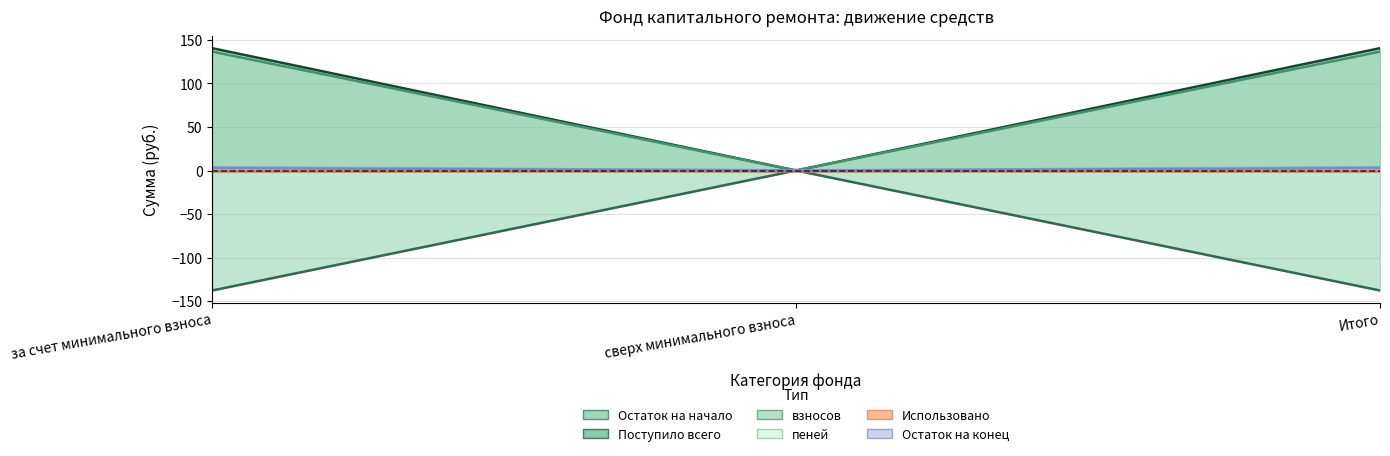

Read the Поступило всего value at за счет минимального взноса.

140.6